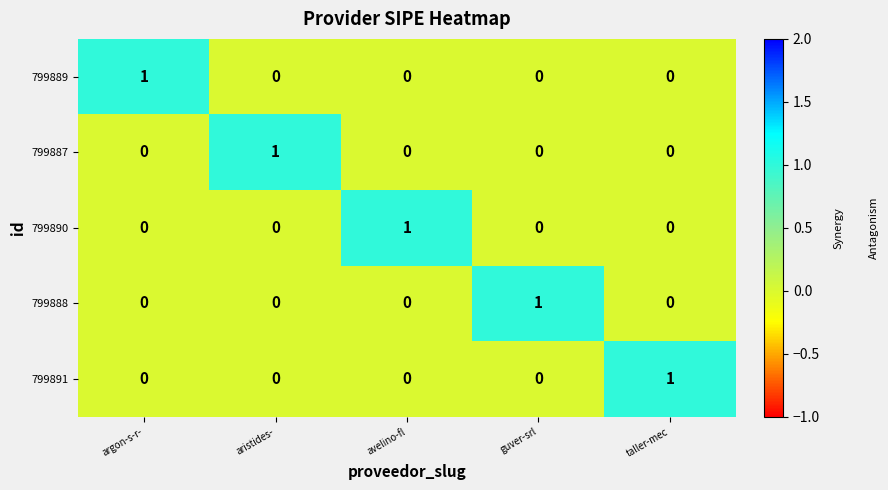

The value of 799891 at guver-srl is 0. True or false?

True